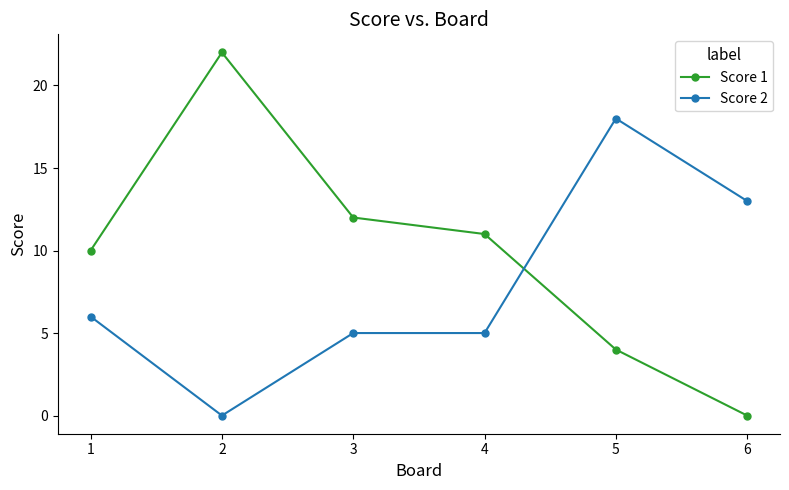

What is the difference between the maximum and minimum values in the Score 1 series?

22